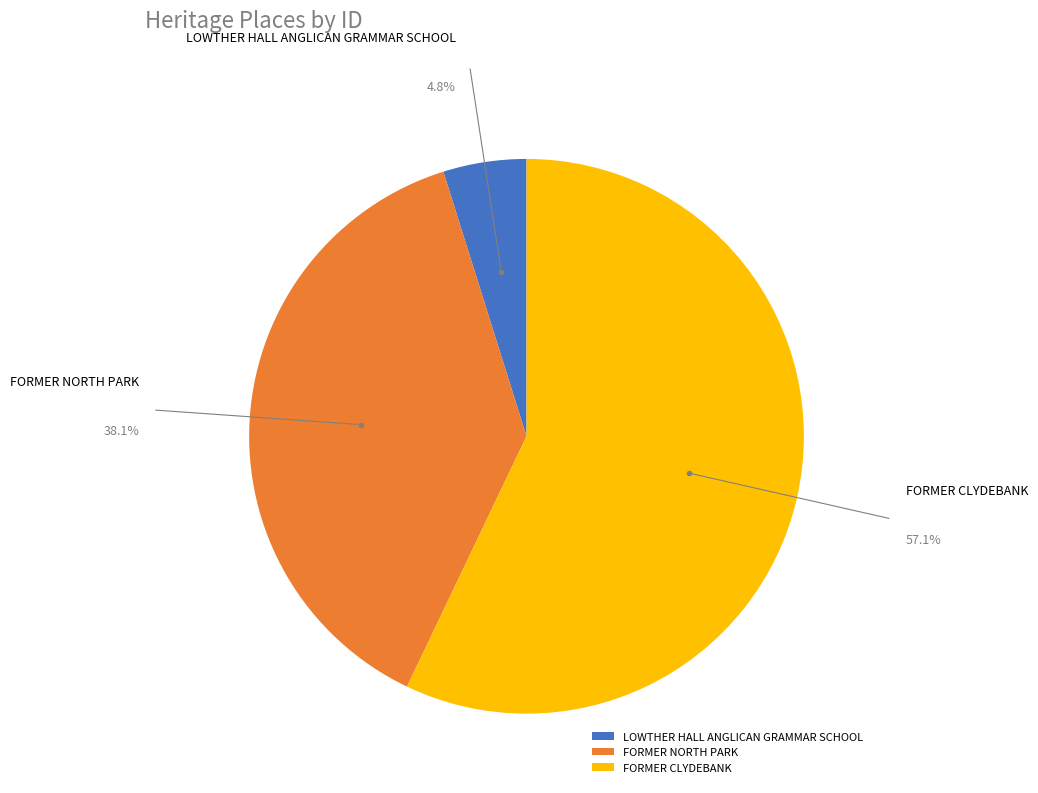

Which category has the biggest portion of the pie?

FORMER CLYDEBANK